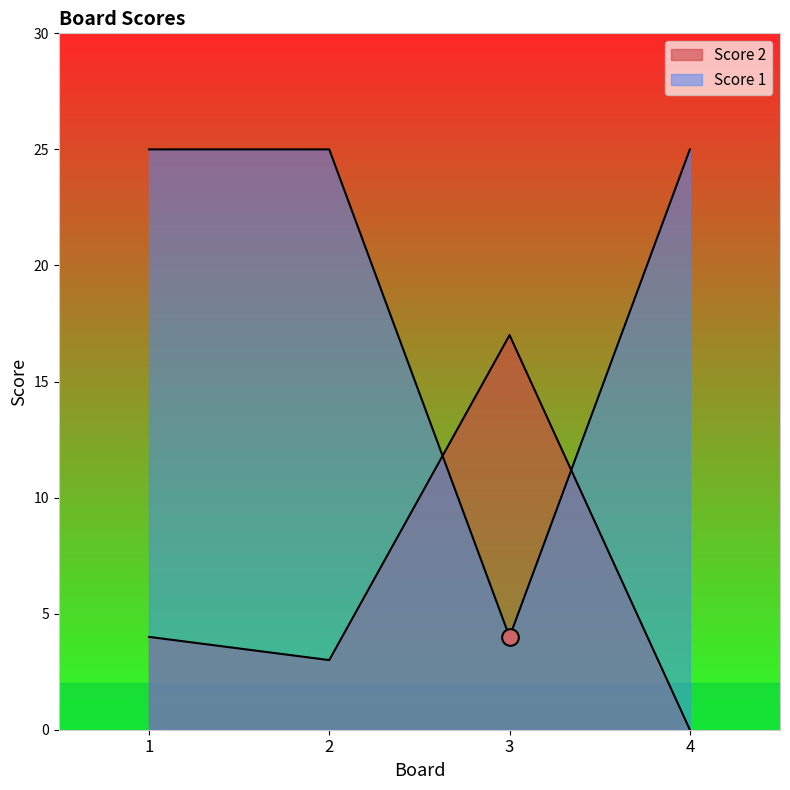

Reading right to left, what are all the values shown in this chart?

Score 2: 0	17	3	4
Score 1: 25	4	25	25